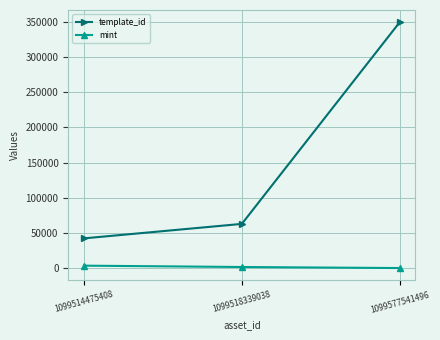

Which category has the highest value in the template_id series?

1099577541496